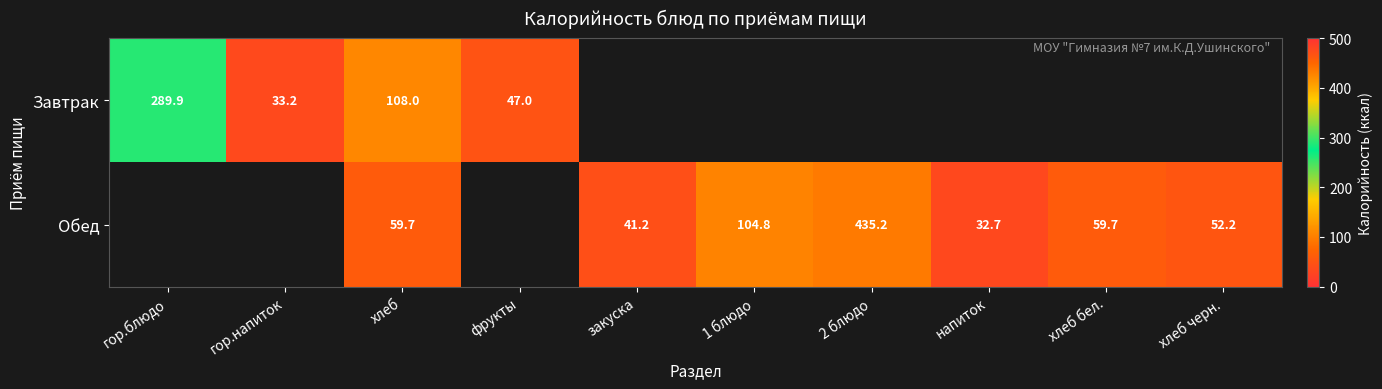

What is the sum of the Обед values at 1 блюдо and хлеб черн.?

157.0